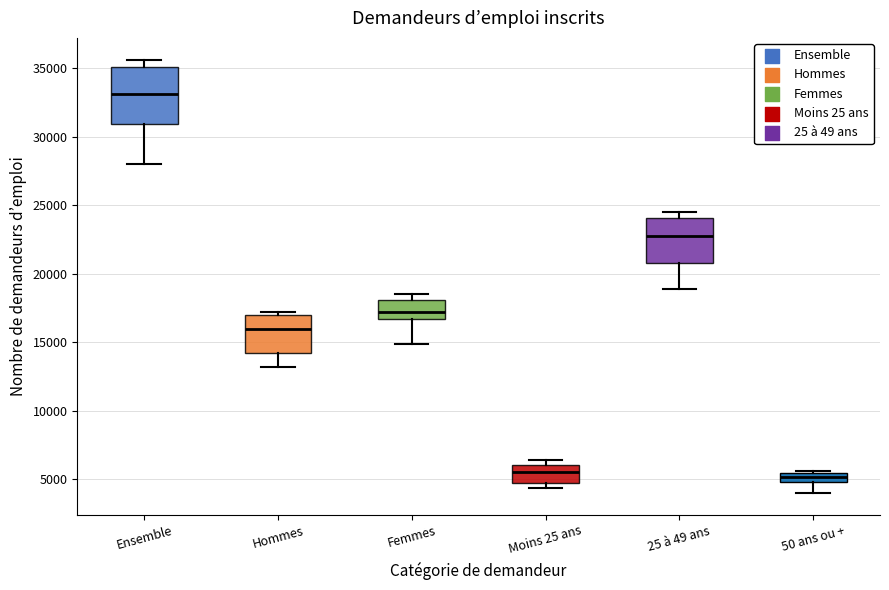

Which box has the highest median line?

Ensemble